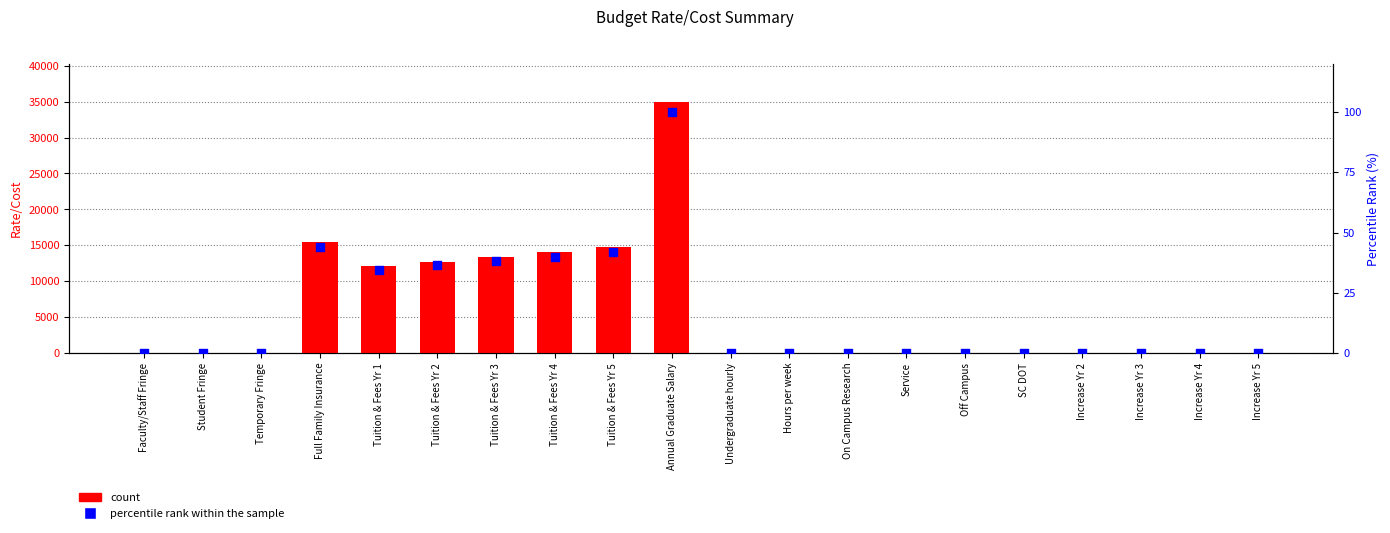

Which series has the largest total across all categories?

count